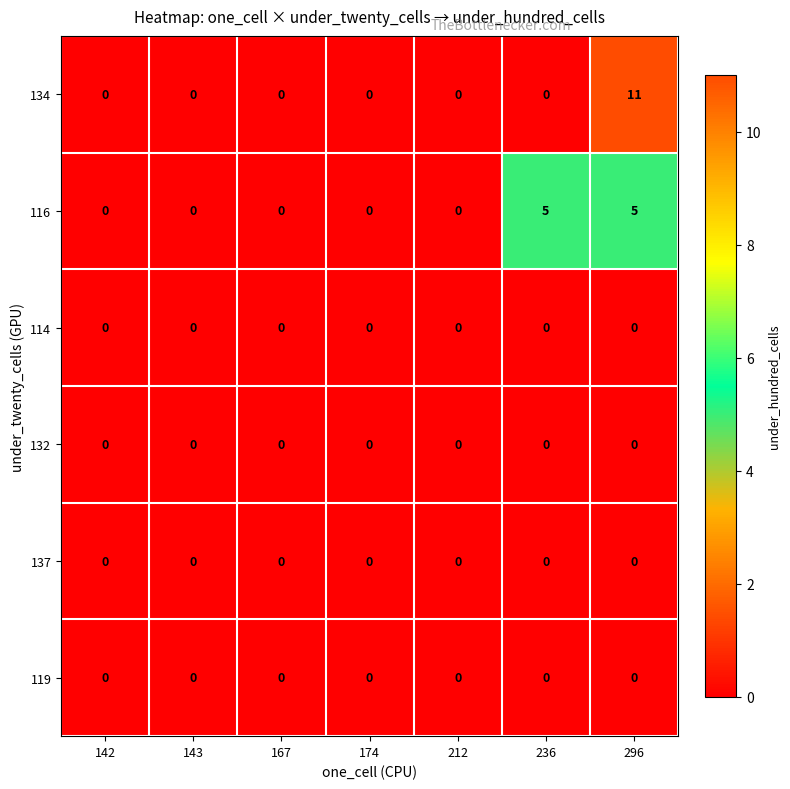

Which category has the highest value across all series?

296